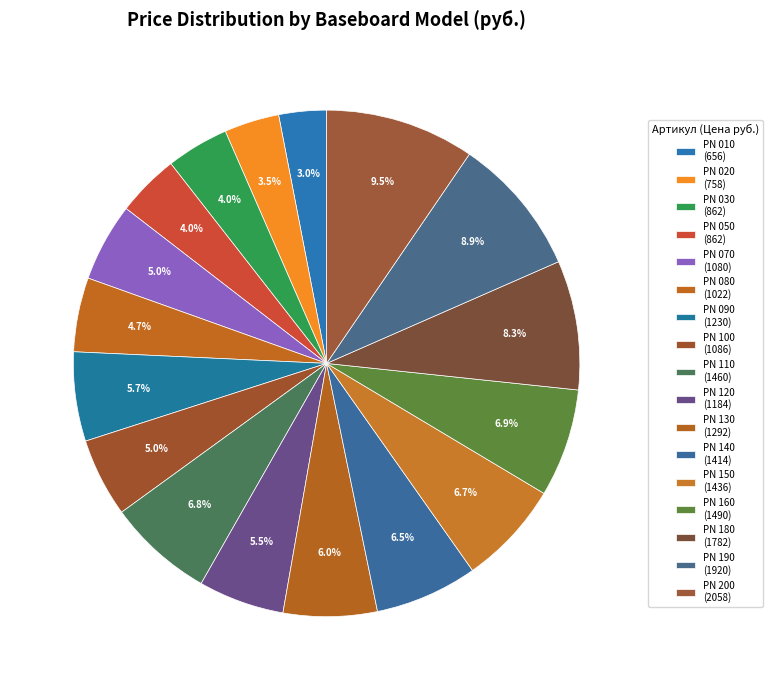

What is the change in value from PN 100 to PN 150?

+350